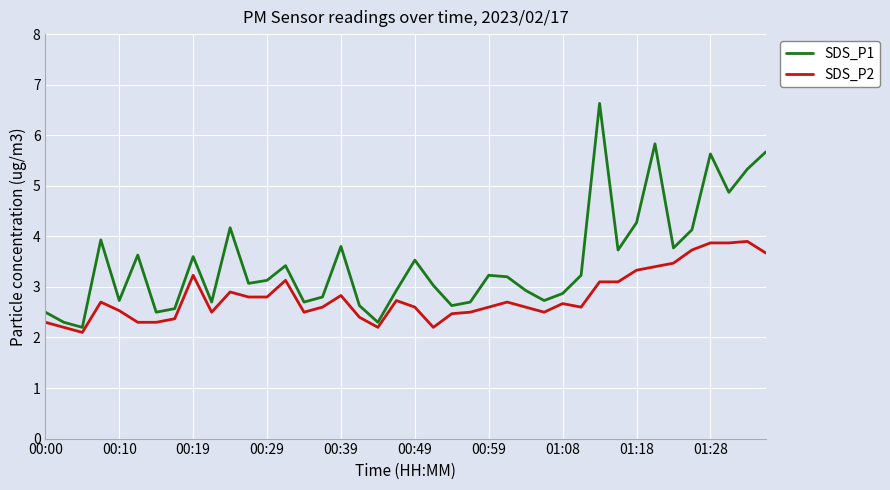

Does the chart display data point markers on the line(s)?

No